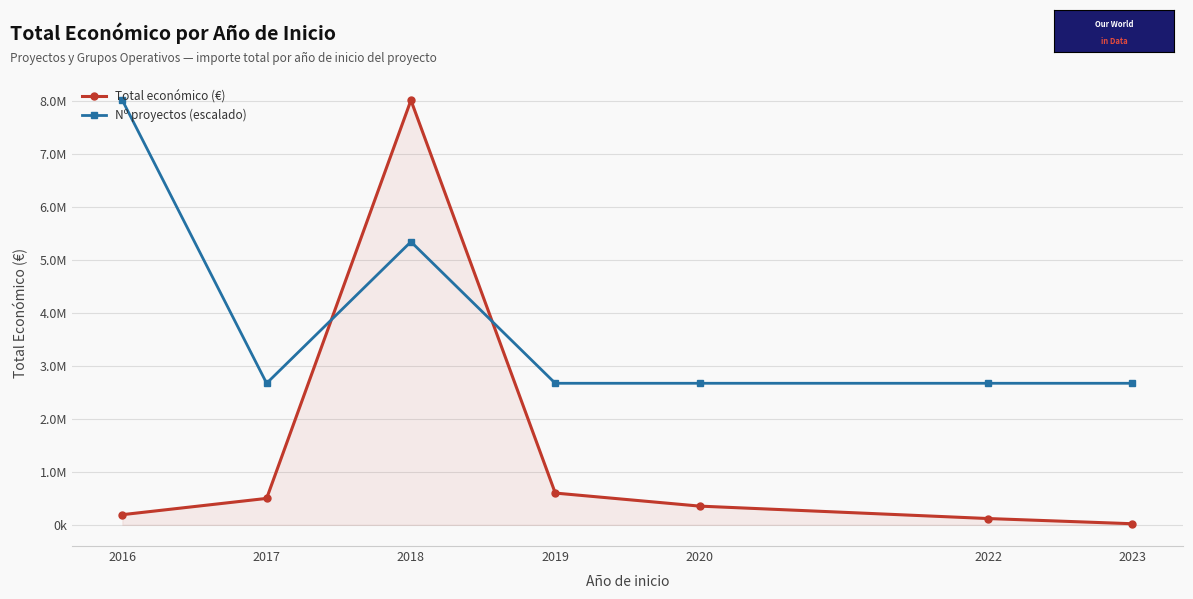

Reading left to right, list all the values displayed in this chart.

Total económico (€): 2016=191316	2017=498819	2018=8021127	2019=599605	2020=353195	2022=118285	2023=19990
Nº proyectos (escalado): 2016=8021127	2017=2673709	2018=5347418	2019=2673709	2020=2673709	2022=2673709	2023=2673709